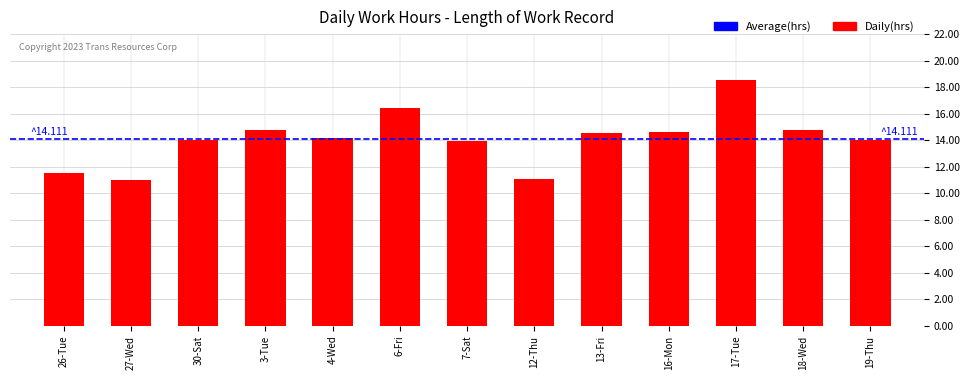

Which has a higher value, 12-Thu or 18-Wed?

18-Wed